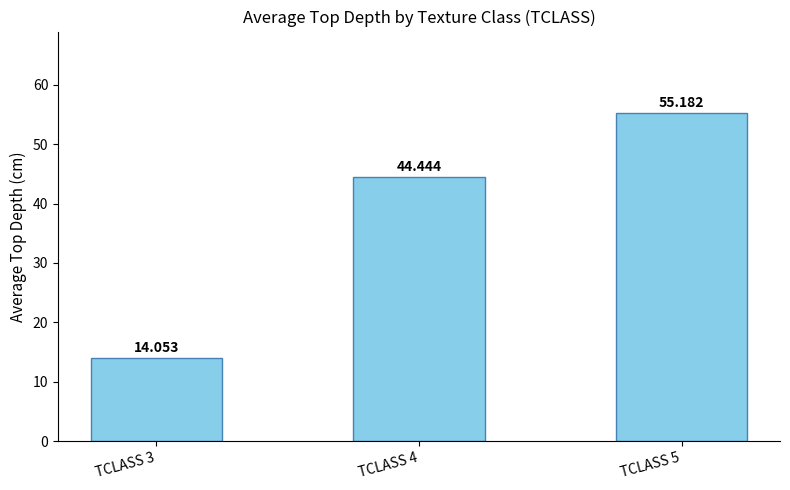

What is the smallest value displayed?

14.1